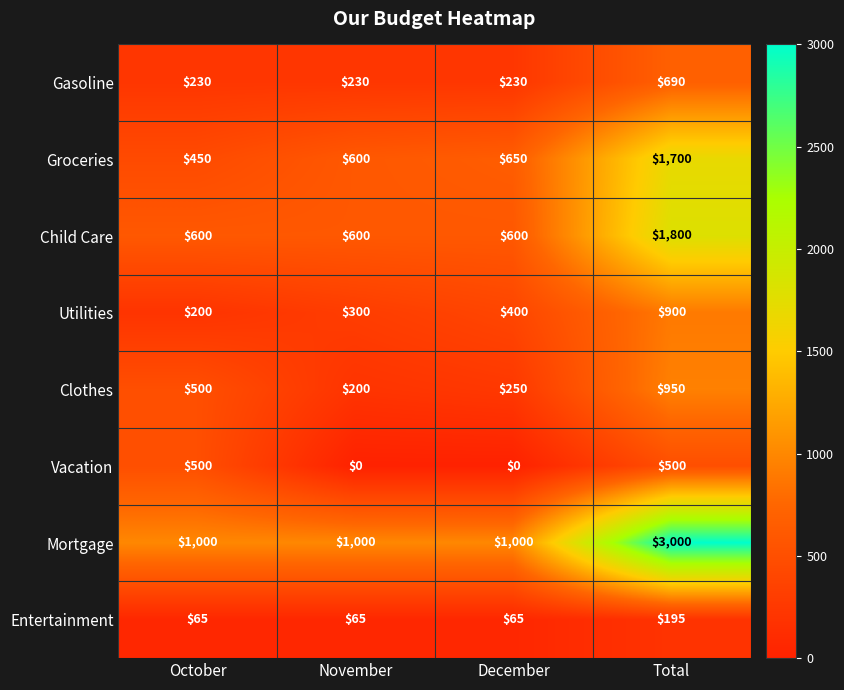

What is the approximate value of Gasoline at December?

230